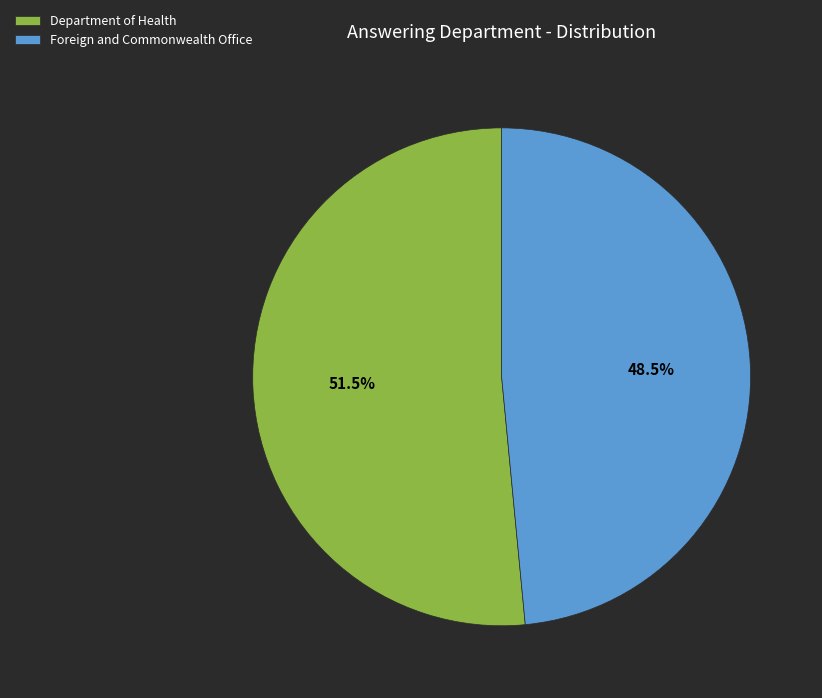

Does Department of Health account for over 50% of the chart?

Yes